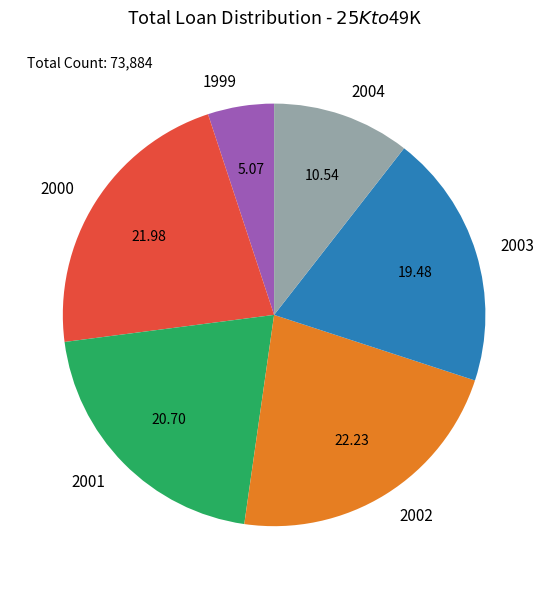

What is the ratio of the value at 2003 to the value at 2002?

0.9